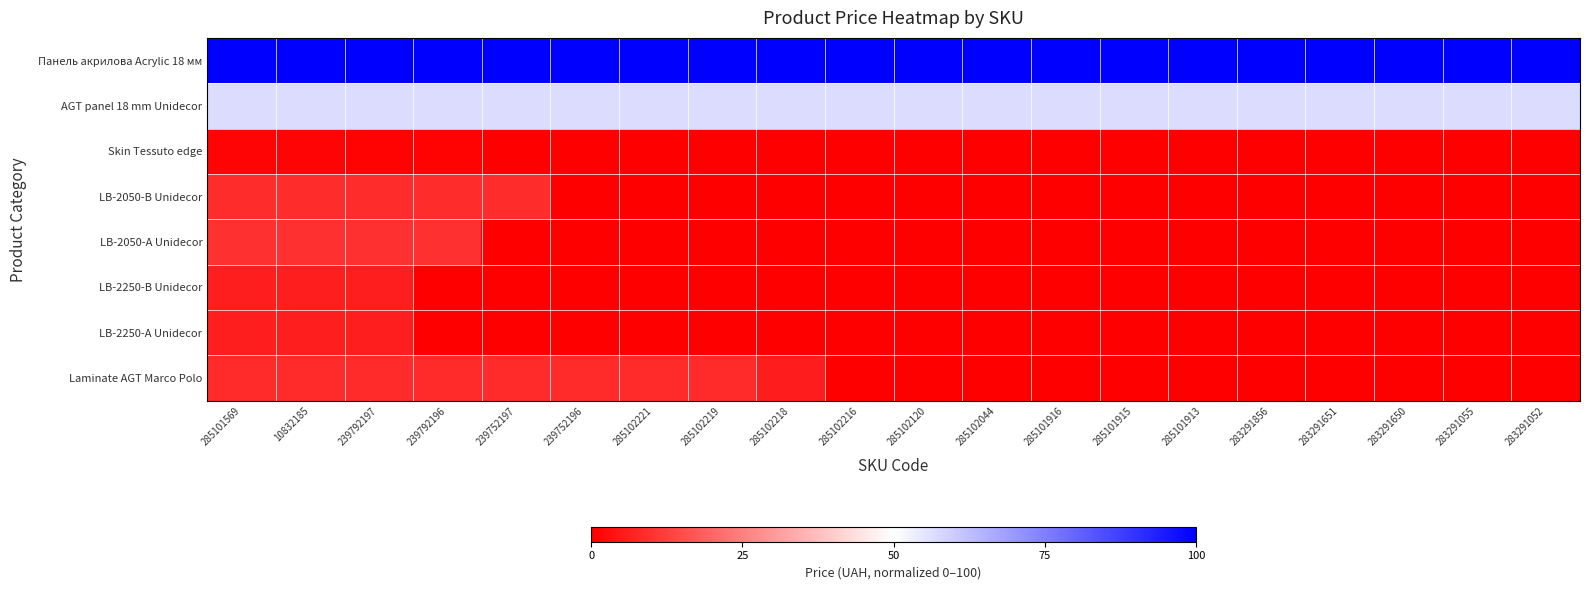

Reading right to left, what are all the values shown in this chart?

Панель акрилова Acrylic 18 мм: 283291052=100.0	283291055=100.0	283291650=100.0	283291651=100.0	283291856=100.0	285101913=100.0	285101915=100.0	285101916=100.0	285102044=100.0	285102120=100.0	285102216=100.0	285102218=100.0	285102219=100.0	285102221=100.0	239752196=100.0	239752197=100.0	239792196=100.0	239792197=100.0	10832185=100.0	285101569=100.0
AGT panel 18 mm Unidecor: 283291052=56.9	283291055=56.9	283291650=56.9	283291651=56.9	283291856=56.9	285101913=56.9	285101915=56.9	285101916=56.9	285102044=56.9	285102120=56.9	285102216=56.9	285102218=56.9	285102219=56.9	285102221=56.9	239752196=56.9	239752197=56.9	239792196=56.9	239792197=56.9	10832185=56.9	285101569=56.9
Skin Tessuto edge: 283291052=0.0	283291055=0.0	283291650=0.0	283291651=0.0	283291856=0.0	285101913=0.0	285101915=0.0	285101916=0.0	285102044=0.0	285102120=0.0	285102216=0.0	285102218=0.0	285102219=0.0	285102221=0.0	239752196=0.0	239752197=0.0	239792196=0.6	239792197=0.6	10832185=1.1	285101569=1.1
LB-2050-B Unidecor: 283291052=0.0	283291055=0.0	283291650=0.0	283291651=0.0	283291856=0.0	285101913=0.0	285101915=0.0	285101916=0.0	285102044=0.0	285102120=0.0	285102216=0.0	285102218=0.0	285102219=0.0	285102221=0.0	239752196=0.0	239752197=9.0	239792196=9.0	239792197=9.0	10832185=9.0	285101569=9.0
LB-2050-A Unidecor: 283291052=0.0	283291055=0.0	283291650=0.0	283291651=0.0	283291856=0.0	285101913=0.0	285101915=0.0	285101916=0.0	285102044=0.0	285102120=0.0	285102216=0.0	285102218=0.0	285102219=0.0	285102221=0.0	239752196=0.0	239752197=0.0	239792196=9.7	239792197=9.7	10832185=9.7	285101569=9.7
LB-2250-B Unidecor: 283291052=0.0	283291055=0.0	283291650=0.0	283291651=0.0	283291856=0.0	285101913=0.0	285101915=0.0	285101916=0.0	285102044=0.0	285102120=0.0	285102216=0.0	285102218=0.0	285102219=0.0	285102221=0.0	239752196=0.0	239752197=0.0	239792196=0.0	239792197=6.1	10832185=6.1	285101569=6.1
LB-2250-A Unidecor: 283291052=0.0	283291055=0.0	283291650=0.0	283291651=0.0	283291856=0.0	285101913=0.0	285101915=0.0	285101916=0.0	285102044=0.0	285102120=0.0	285102216=0.0	285102218=0.0	285102219=0.0	285102221=0.0	239752196=0.0	239752197=0.0	239792196=0.0	239792197=5.9	10832185=5.9	285101569=5.9
Laminate AGT Marco Polo: 283291052=0.0	283291055=0.0	283291650=0.0	283291651=0.0	283291856=0.0	285101913=0.0	285101915=0.0	285101916=0.0	285102044=0.0	285102120=0.0	285102216=0.0	285102218=5.5	285102219=8.5	285102221=8.5	239752196=8.5	239752197=8.5	239792196=8.5	239792197=8.5	10832185=8.5	285101569=8.5